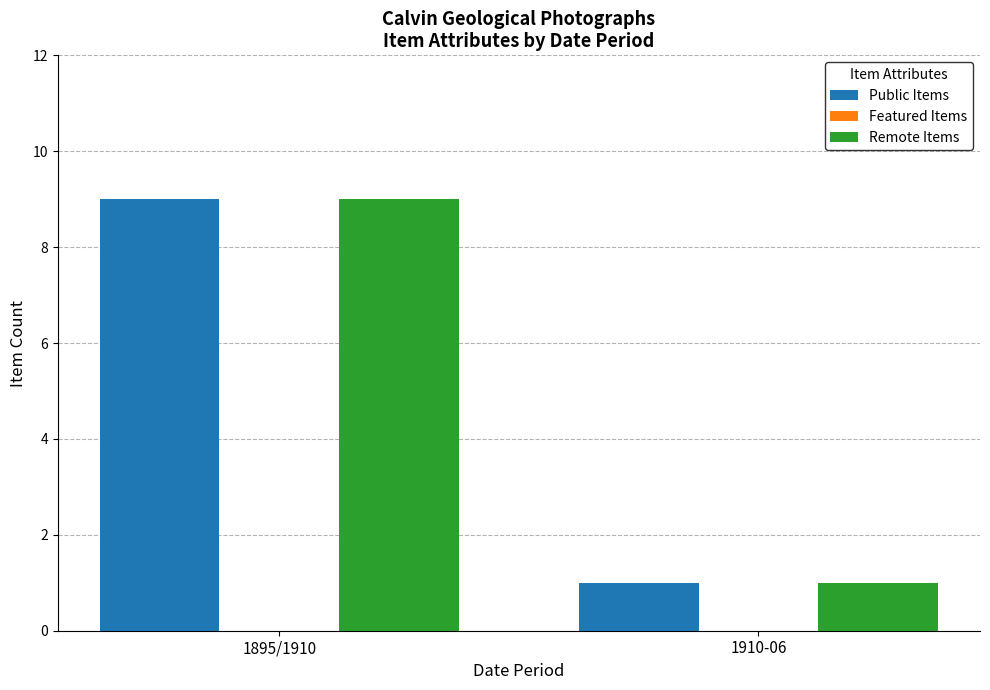

What is the total value across all series at 1895/1910?

18